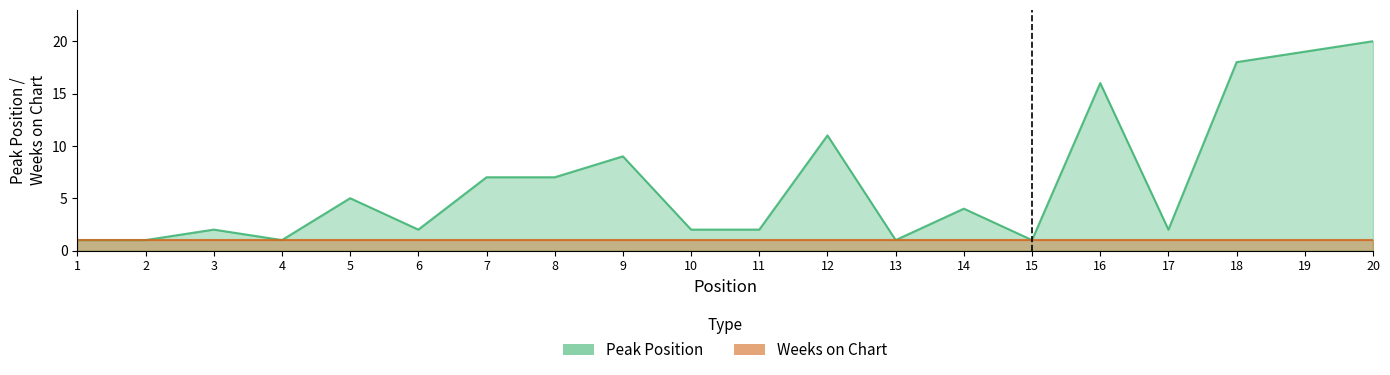

At which category does the chart reach its minimum across all series?

1